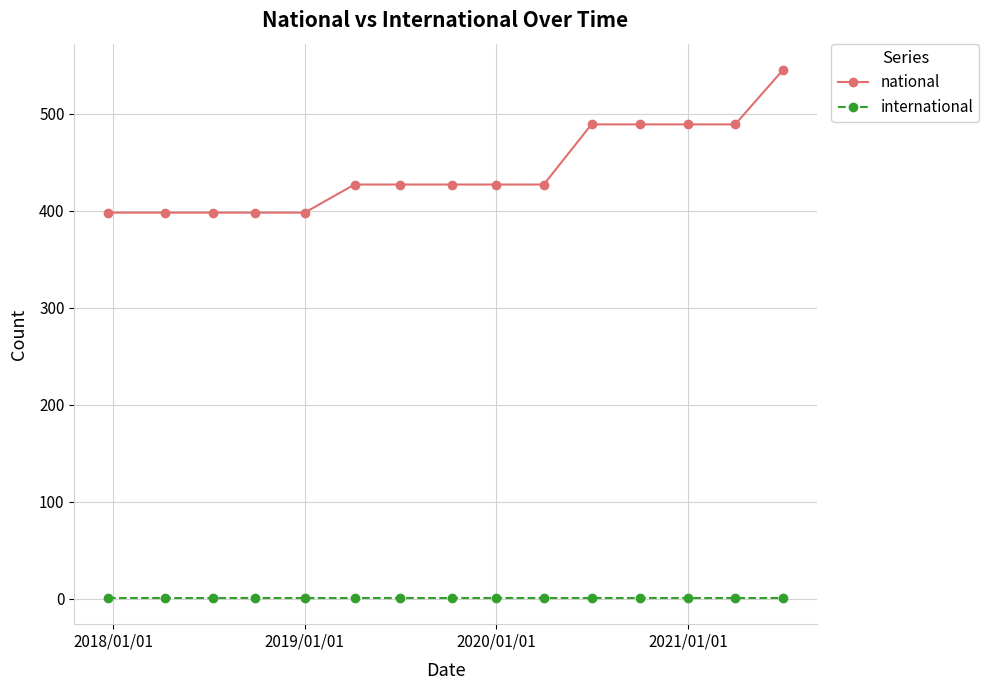

What are all the series names shown in the legend?

national, international